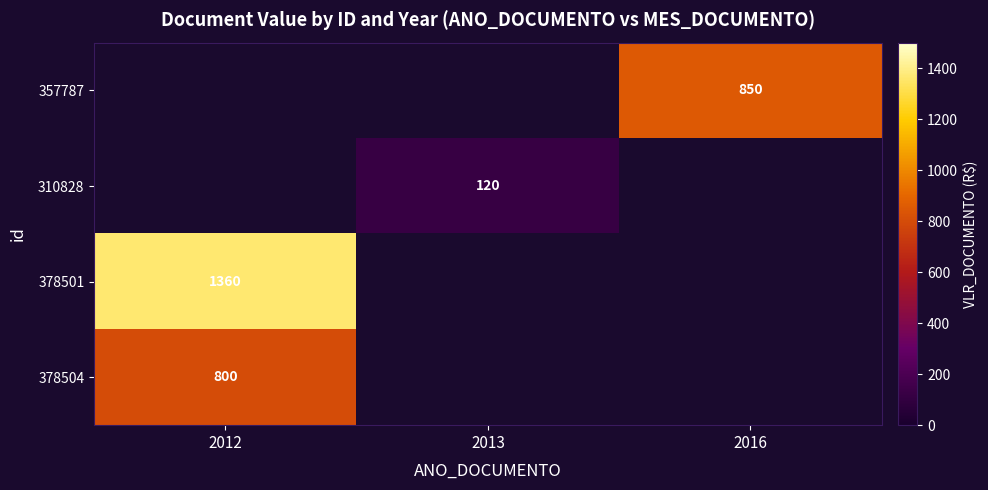

At how many categories does at least one series exceed 327?

2